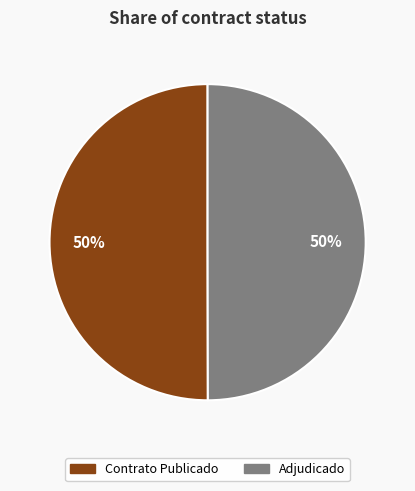

To the nearest percent, what is the average slice percentage?

50%